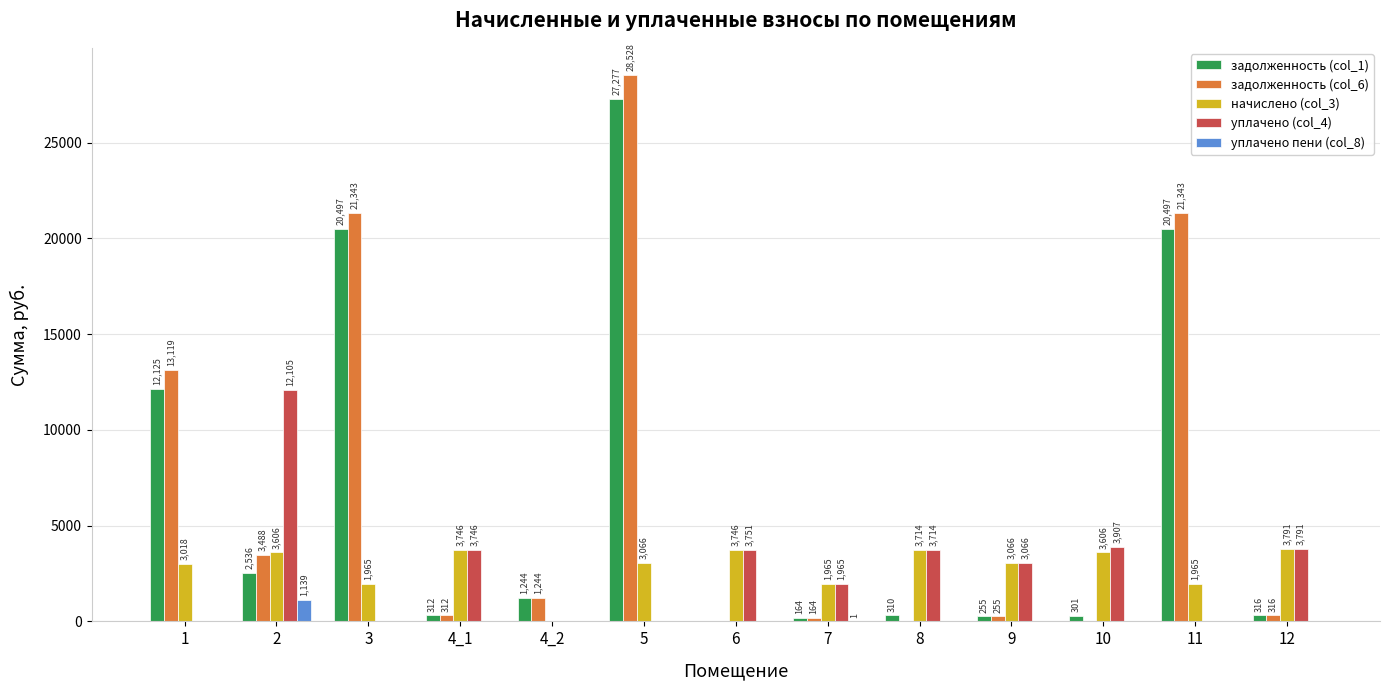

The value of уплачено (col_4) at 9 is 1666.0. True or false?

False